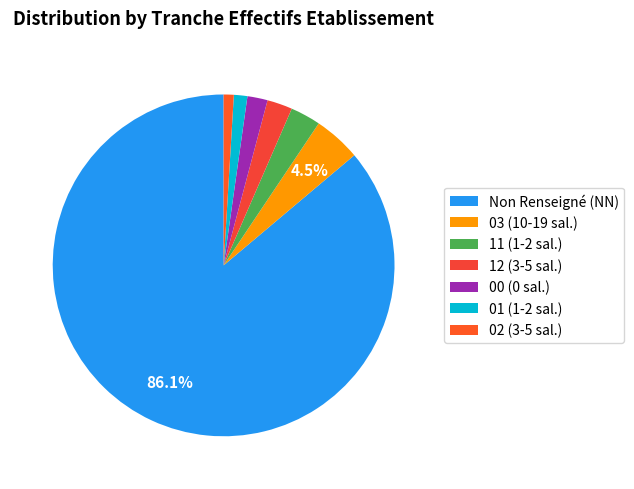

To the nearest percent, what is the difference between the largest and smallest slice percentages?

85%